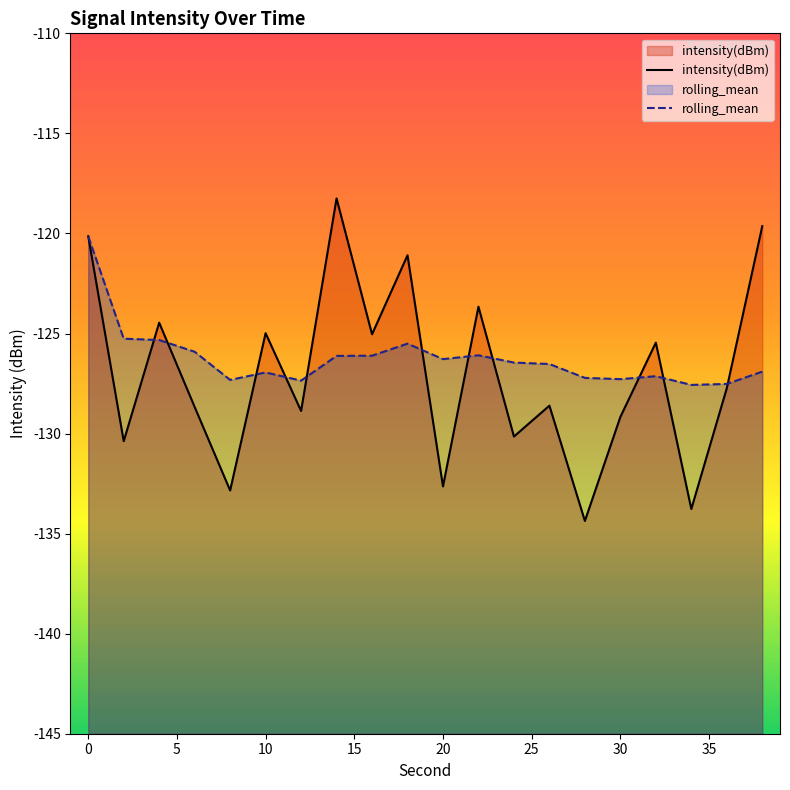

Which series ends up on top after the final intersection of intensity(dBm) and rolling_mean?

intensity(dBm)